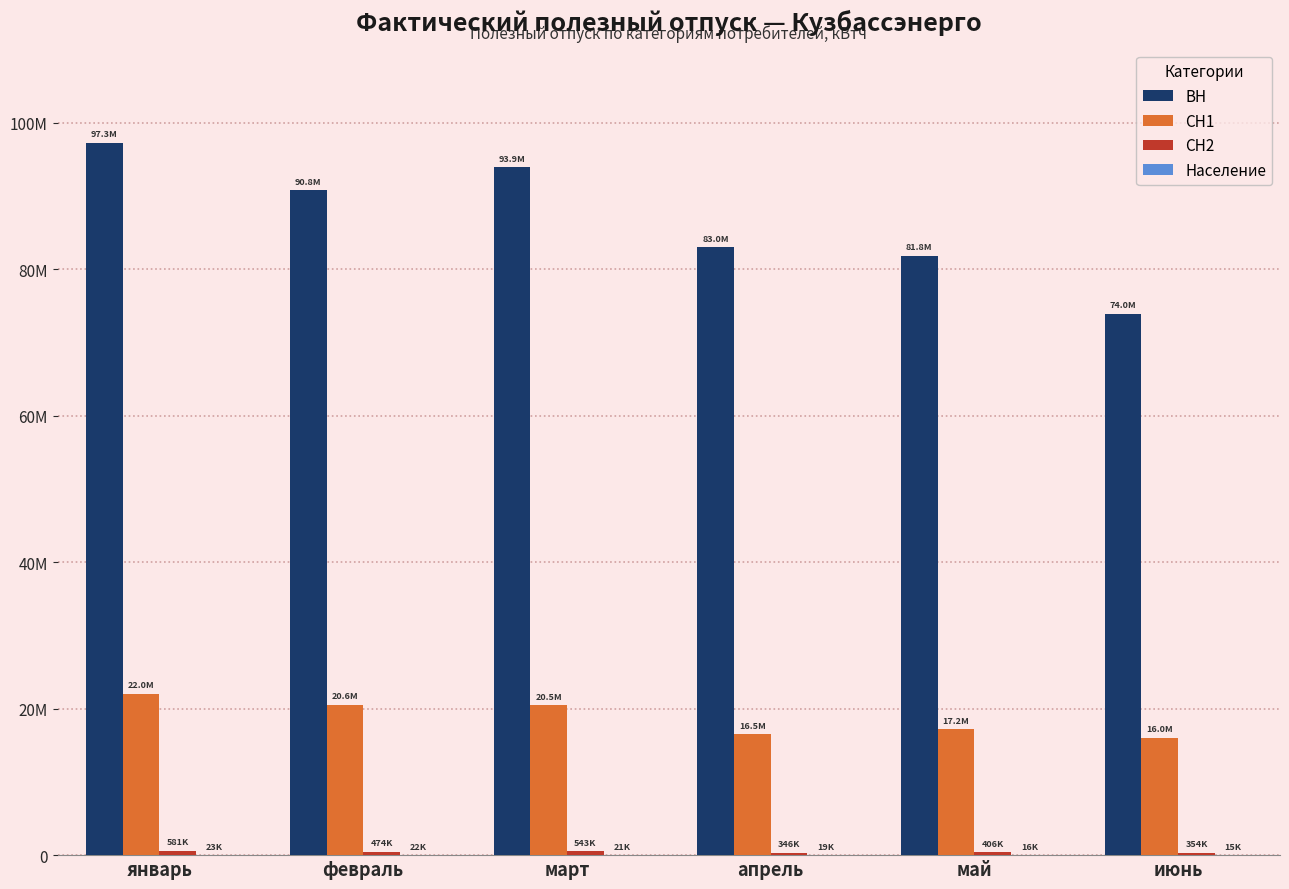

Reading left to right, what are all the values shown in this chart?

ВН: 97268687	90782859	93922403	83016925	81833932	73957167
СН1: 22036023	20556419	20485918	16509638	17218989	16017442
СН2: 581097	473837	543120	346195	406051	354308
Население: 23200	21875	20758	19306	15898	15056